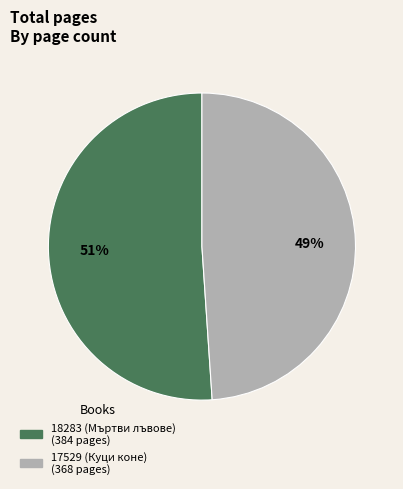

Which slice is the largest?

18283 (Мъртви лъвове)